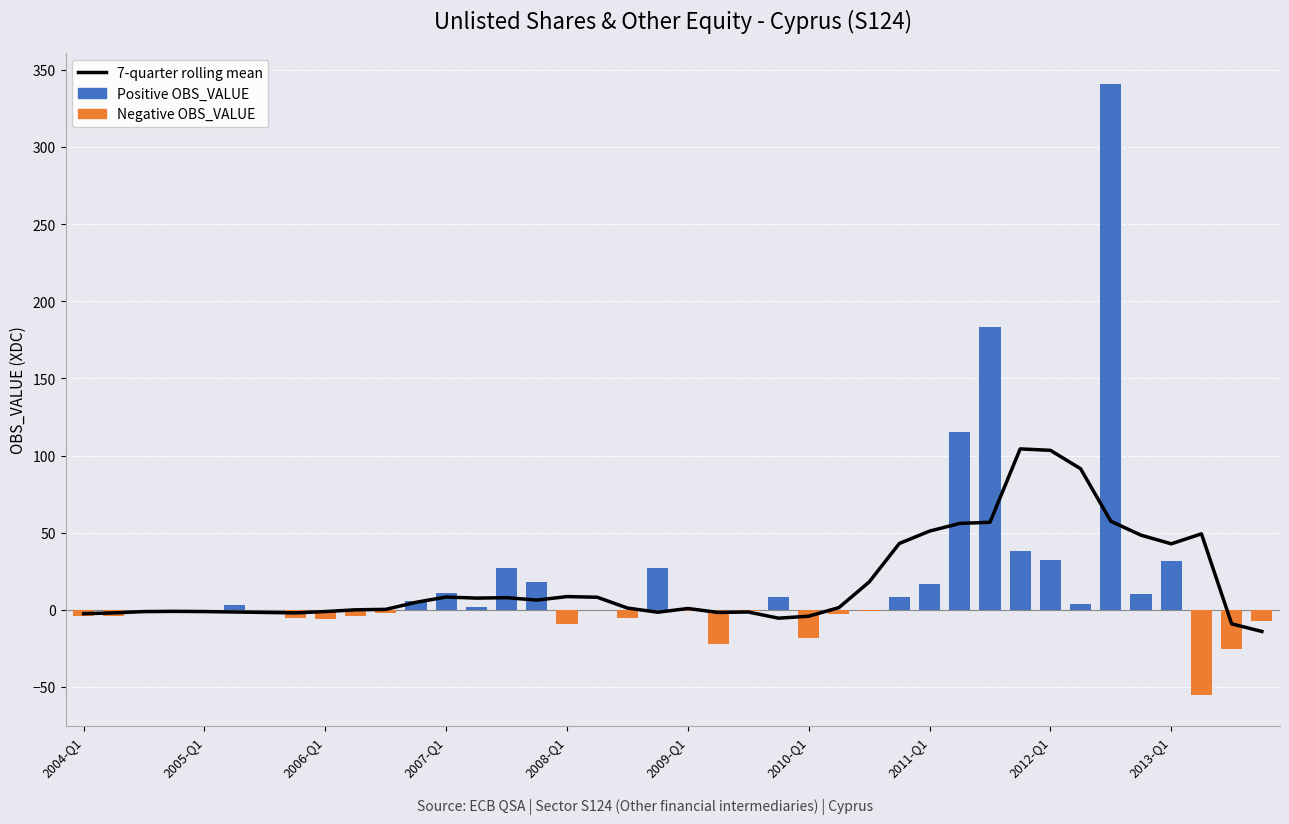

What is the difference between the maximum and minimum values in the 7-quarter rolling mean series?

118.3